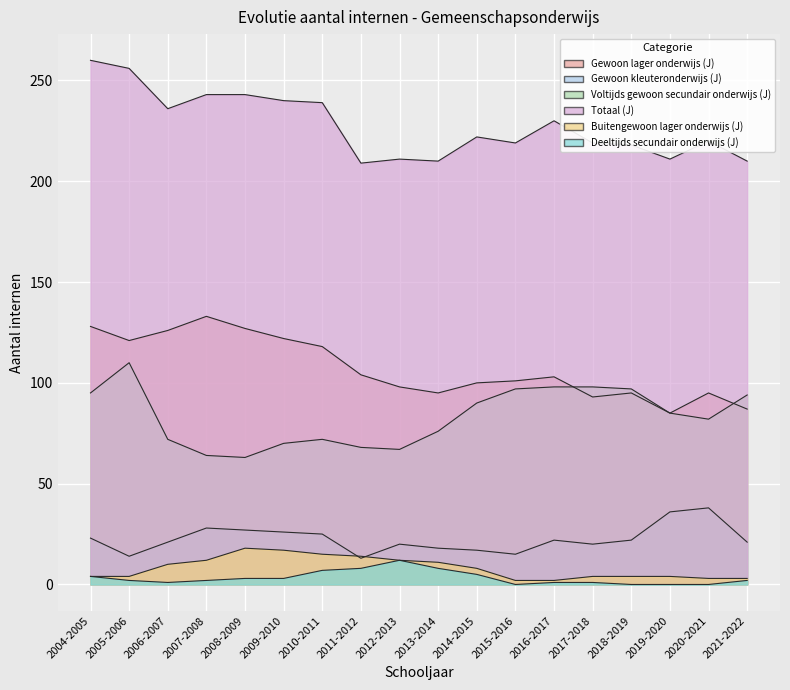

True or false: Buitengewoon lager onderwijs (J) has more than 2 interior local peaks.

False